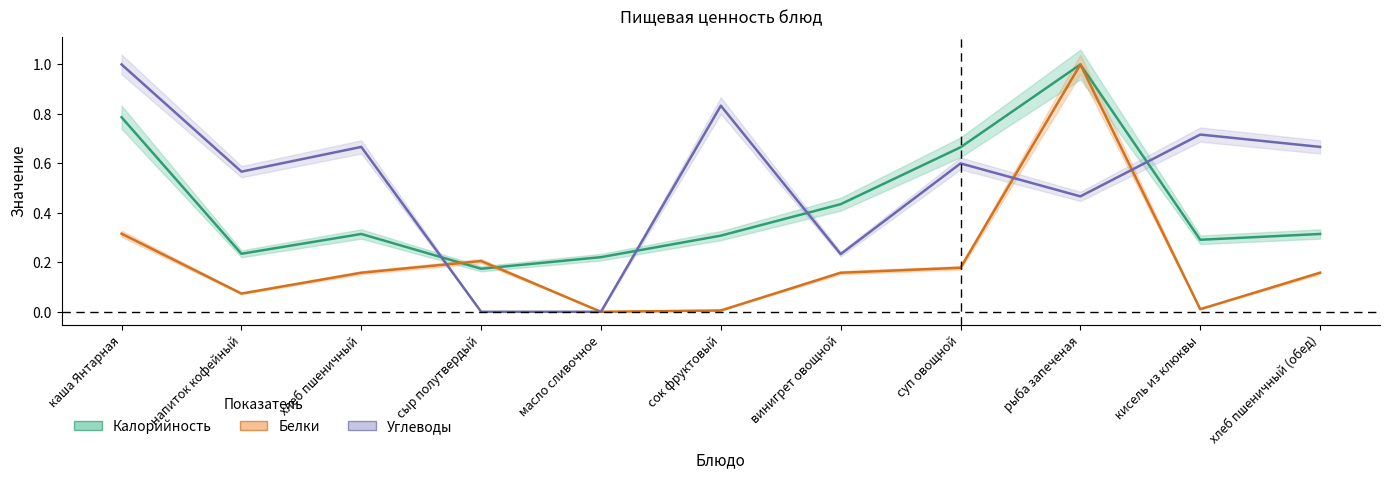

How many data points does each series have?

11